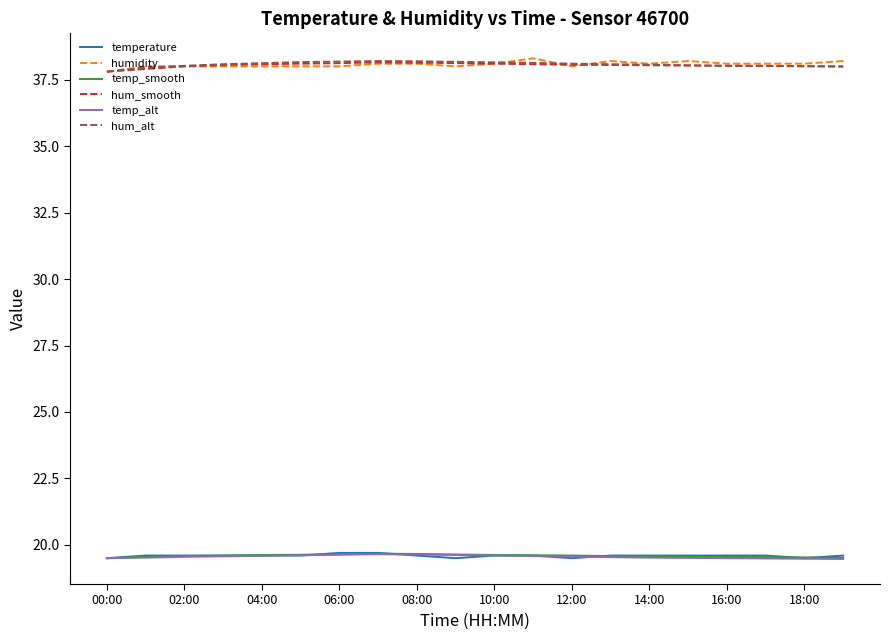

What is the minimum value for temp_alt?

19.5